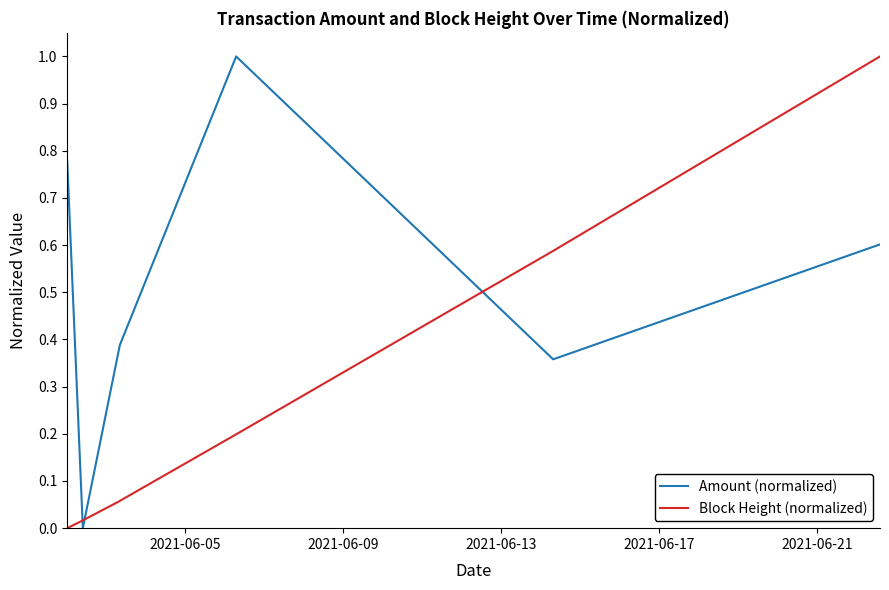

How many times do Amount (normalized) and Block Height (normalized) cross each other?

3